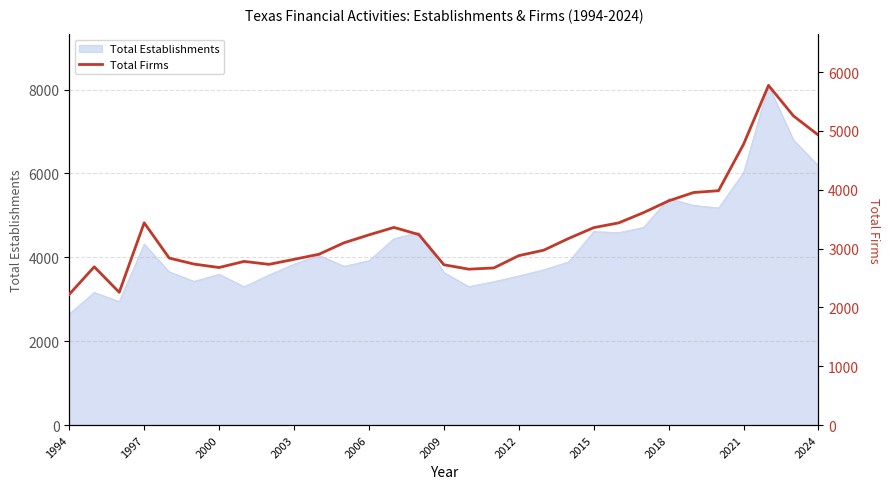

The Total Establishments series shows 1606 at 2018. True or false?

False